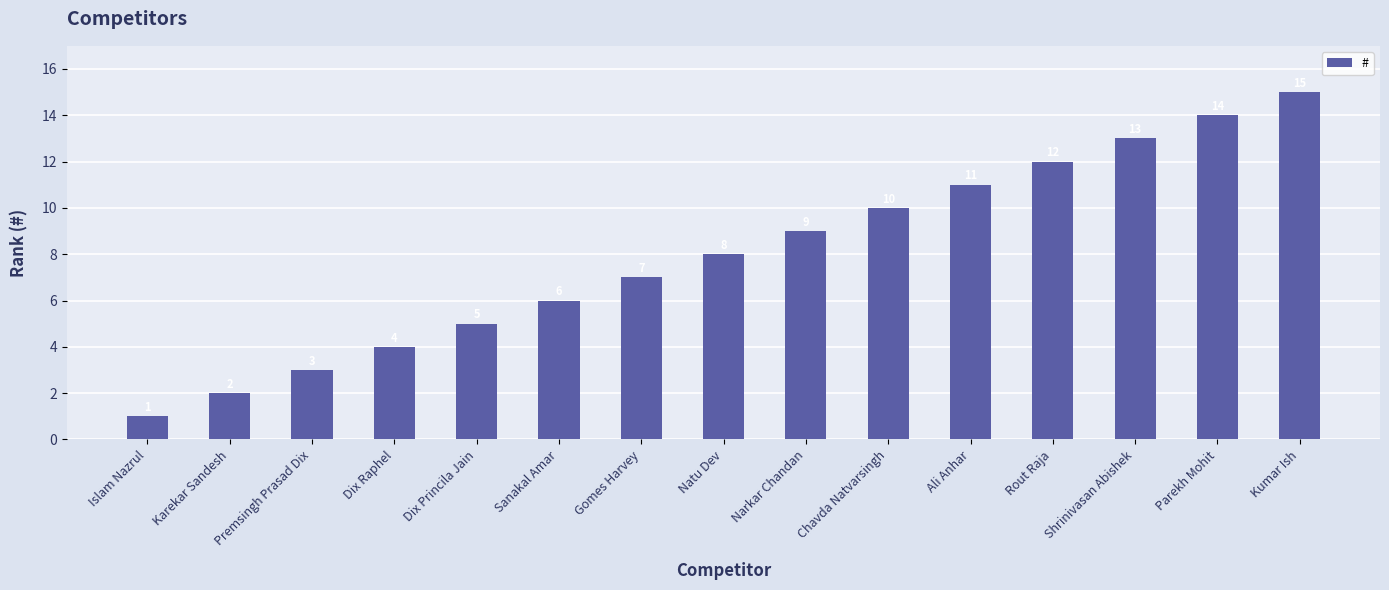

Reading left to right, extract all data points from this chart.

Islam Nazrul=1	Karekar Sandesh=2	Premsingh Prasad Dix=3	Dix Raphel=4	Dix Princila Jain=5	Sanakal Amar=6	Gomes Harvey=7	Natu Dev=8	Narkar Chandan=9	Chavda Natvarsingh=10	Ali Anhar=11	Rout Raja=12	Shrinivasan Abishek=13	Parekh Mohit=14	Kumar Ish=15